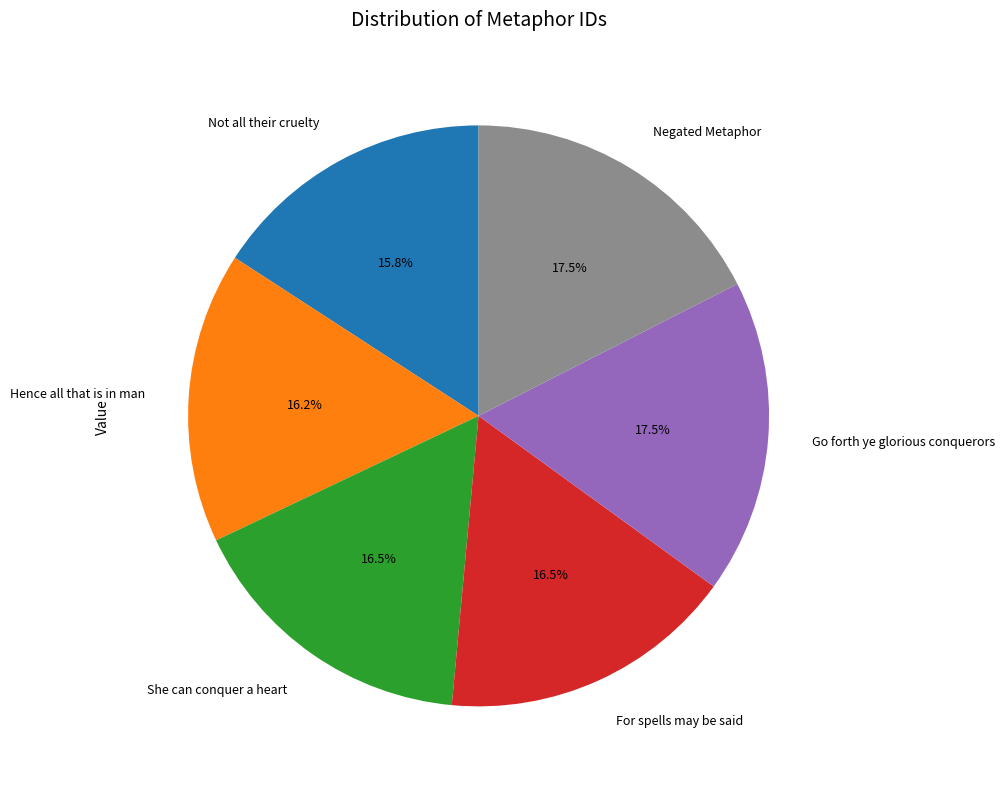

How many segments does this pie chart have?

6